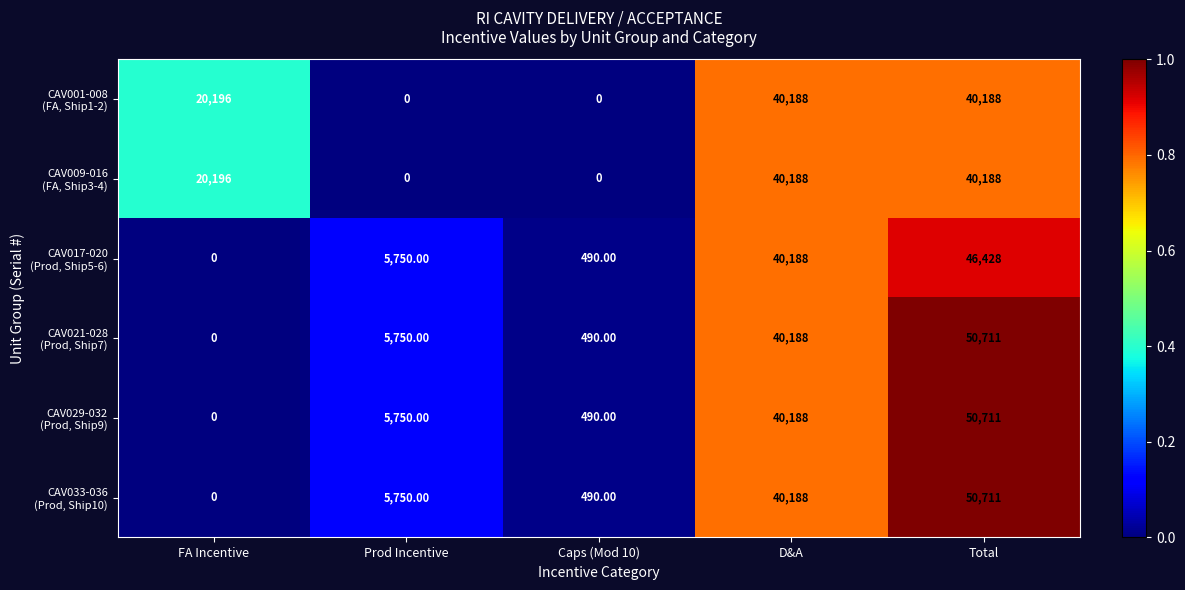

Which category has the highest value across all series?

Total